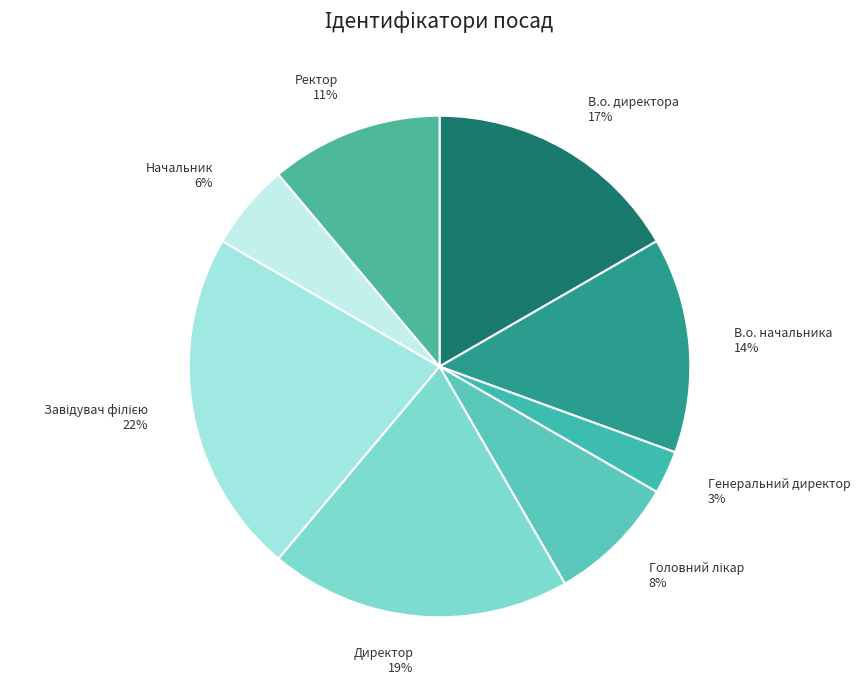

Which category has the smallest portion of the pie?

Генеральний директор